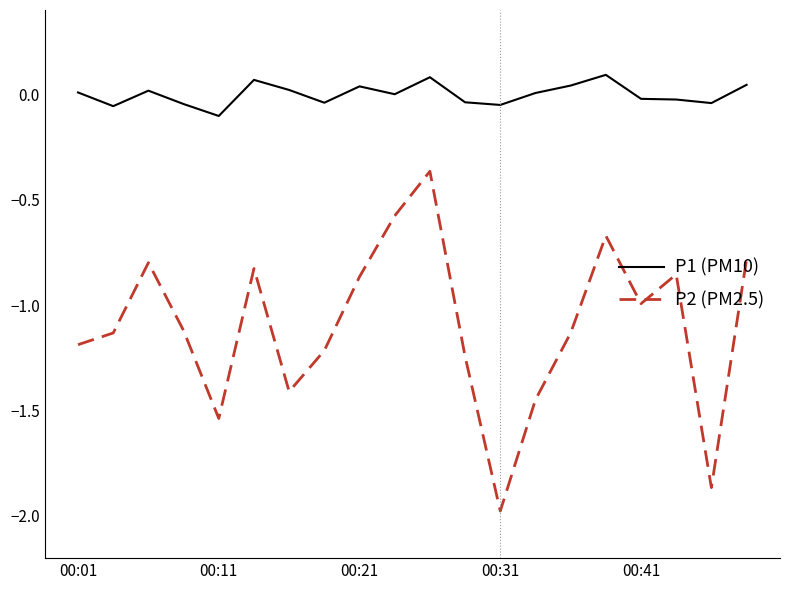

Which series has the largest total across all categories?

P1 (PM10)